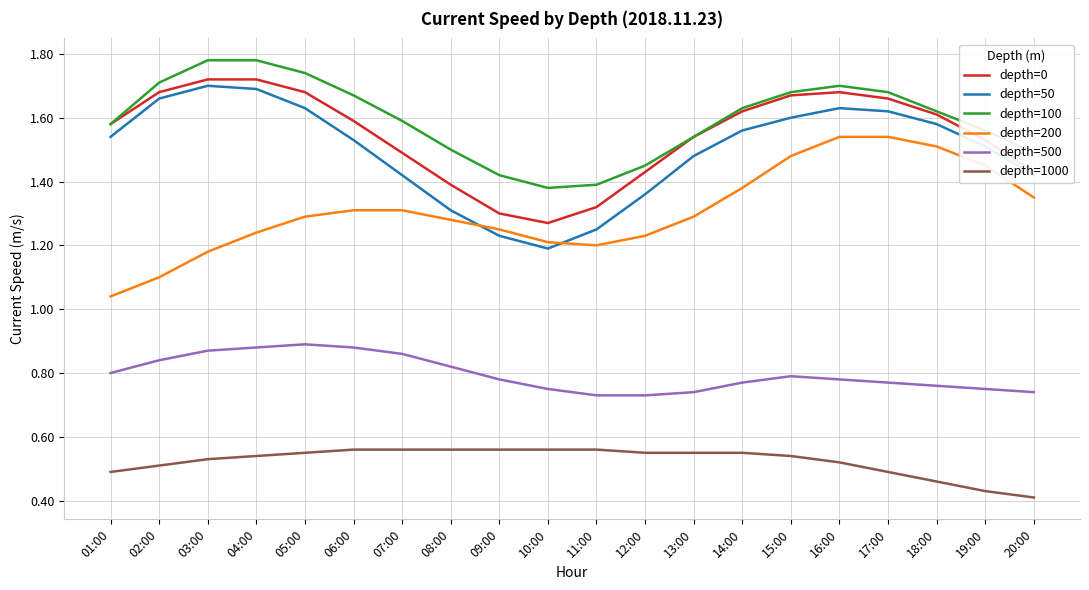

What position from the left is 16:00?

16